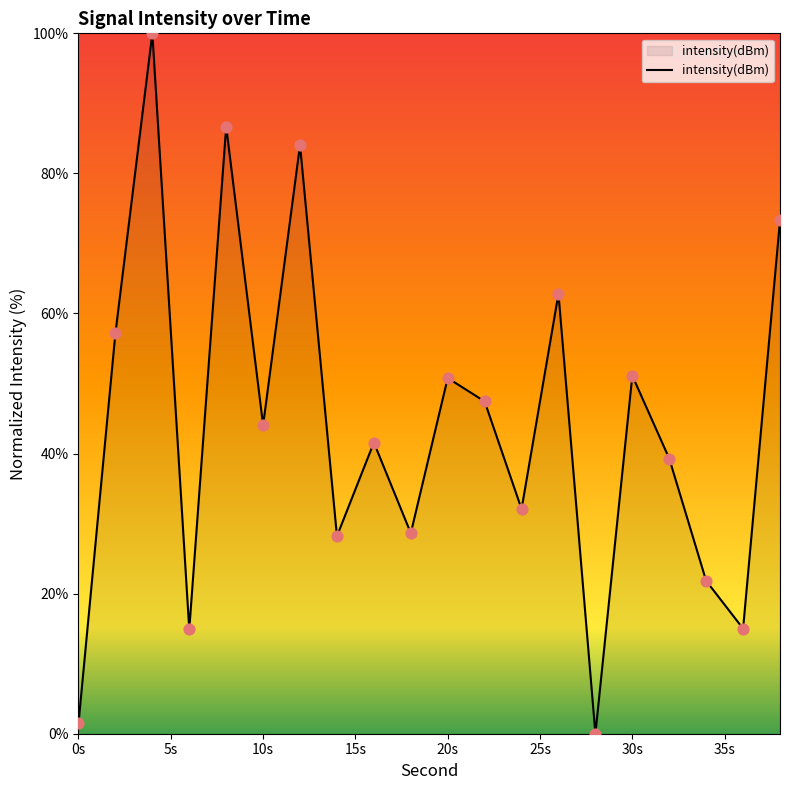

What is the difference between the maximum and minimum values?

100.0